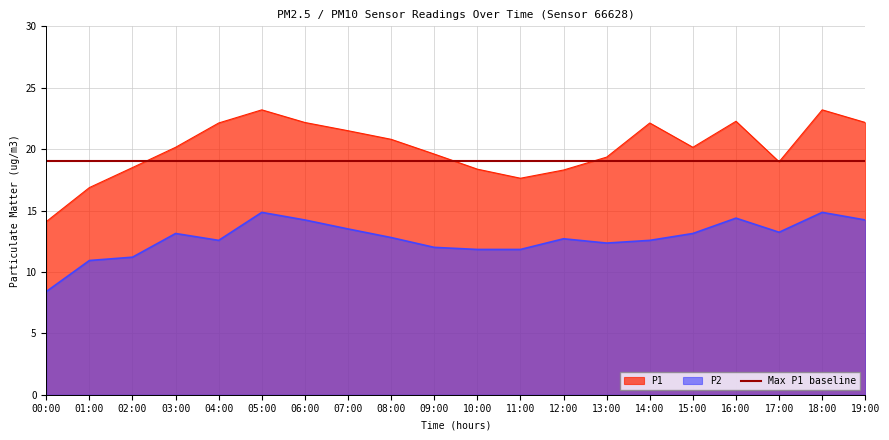

At which label is P2 closest to 11?

01:00